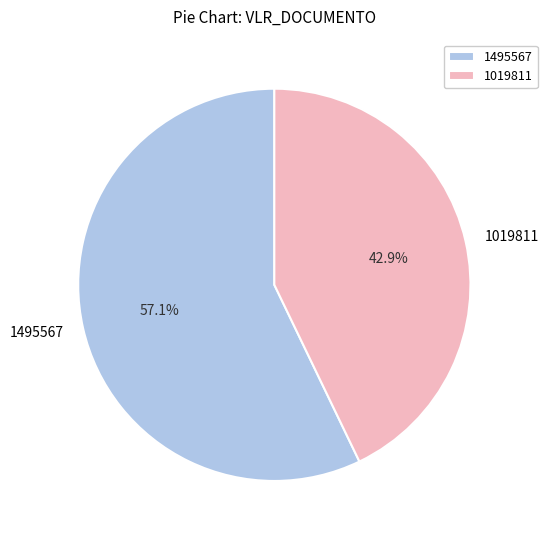

Approximately how many times larger is the value at 1495567 compared to 1019811?

1.3